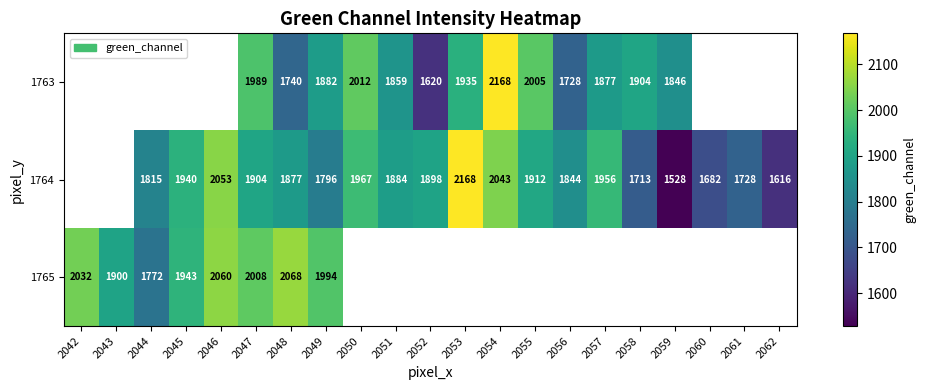

Between 2058 and 2047, which is larger?

2047